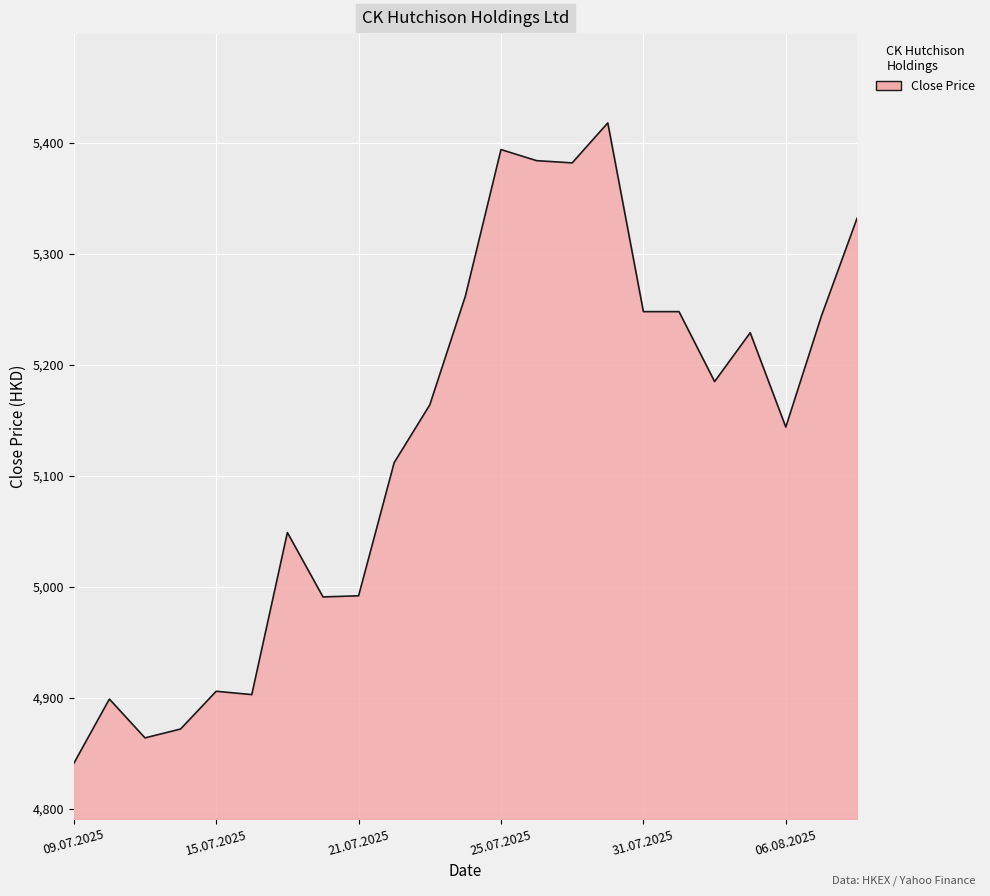

What is the minimum value shown in the chart?

4841